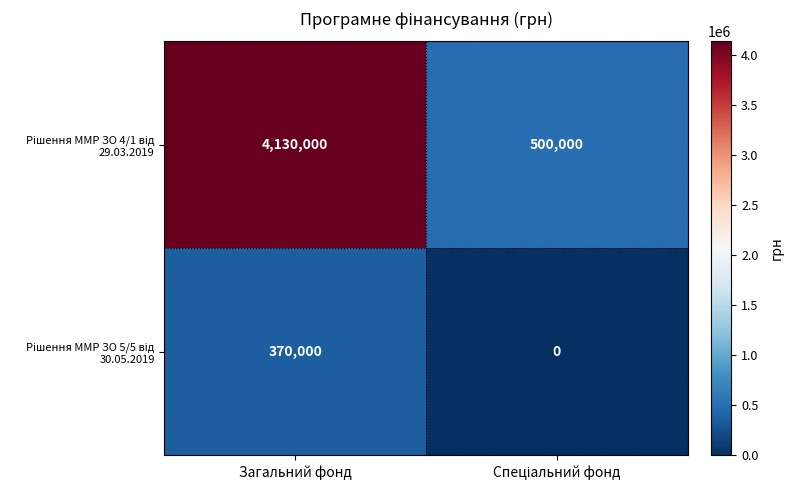

What is the maximum value shown in the chart?

4130000